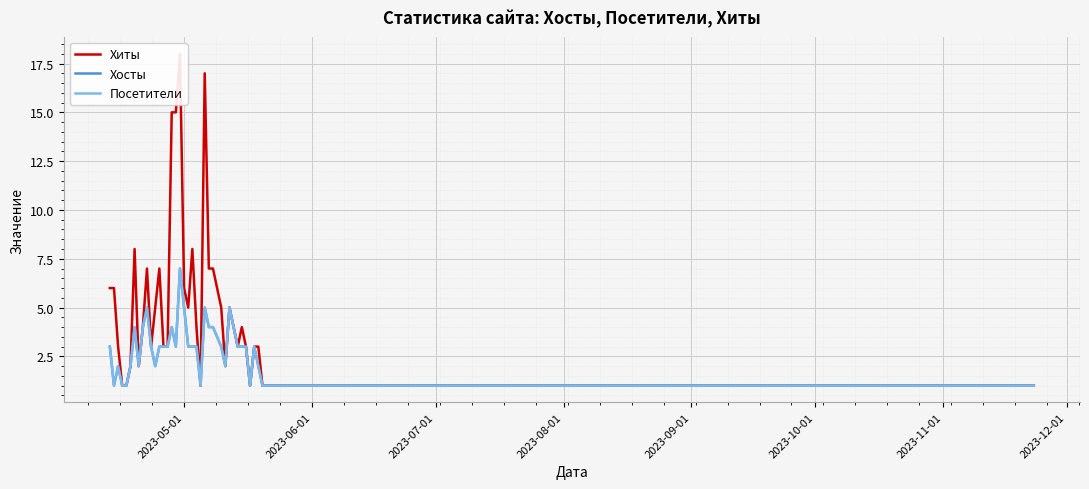

Reading left to right, list all the values displayed in this chart.

Хиты: 6	6	3	1	1	2	8	2	4	7	3	5	7	3	3	15	15	18	6	5	8	4	1	17	7	7	5	2	5	4	3	4	3	1	3	3	1	1	1	1
Хосты: 3	1	2	1	1	2	4	2	4	5	3	2	3	3	3	4	3	7	5	3	3	3	1	5	4	4	3	2	5	4	3	3	3	1	3	2	1	1	1	1
Посетители: 3	1	2	1	1	2	4	2	4	5	3	2	3	3	3	4	3	7	5	3	3	3	1	5	4	4	3	2	5	4	3	3	3	1	3	2	1	1	1	1